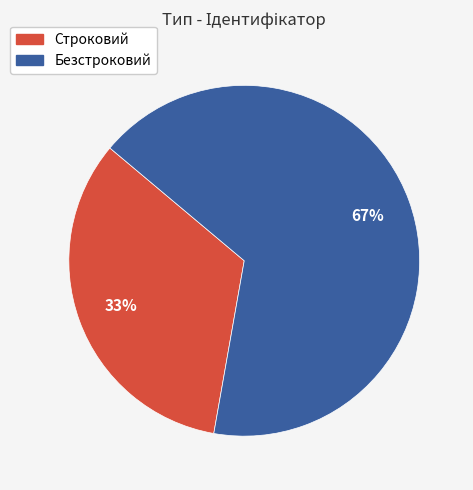

Which category has the smallest portion of the pie?

Строковий